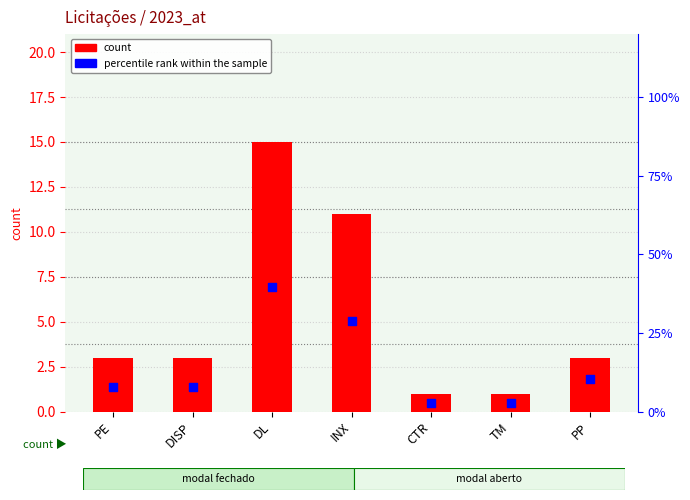

At which category is the sum across all series the highest?

DL